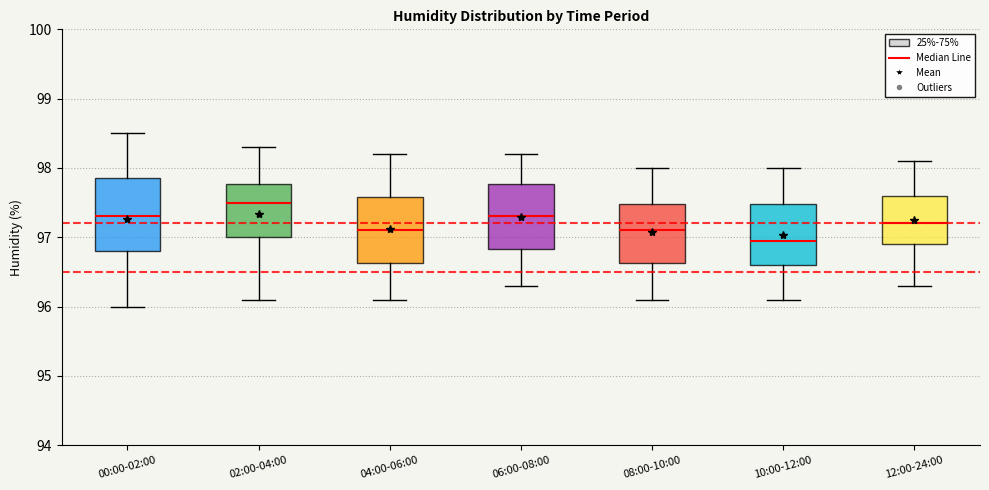

Reading left to right, read every box against the y-axis: the position of its median line, the range the box covers, and the ends of its whiskers. The values are not printed on the chart, so give them approximately, as read against the axis.

00:00-02:00: median 97.3, box 96.8 to 97.9, whiskers 96.0 to 98.5
02:00-04:00: median 97.5, box 97.0 to 97.8, whiskers 96.1 to 98.3
04:00-06:00: median 97.1, box 96.6 to 97.6, whiskers 96.1 to 98.2
06:00-08:00: median 97.3, box 96.8 to 97.8, whiskers 96.3 to 98.2
08:00-10:00: median 97.1, box 96.6 to 97.5, whiskers 96.1 to 98.0
10:00-12:00: median 97.0, box 96.6 to 97.5, whiskers 96.1 to 98.0
12:00-24:00: median 97.2, box 96.9 to 97.6, whiskers 96.3 to 98.1